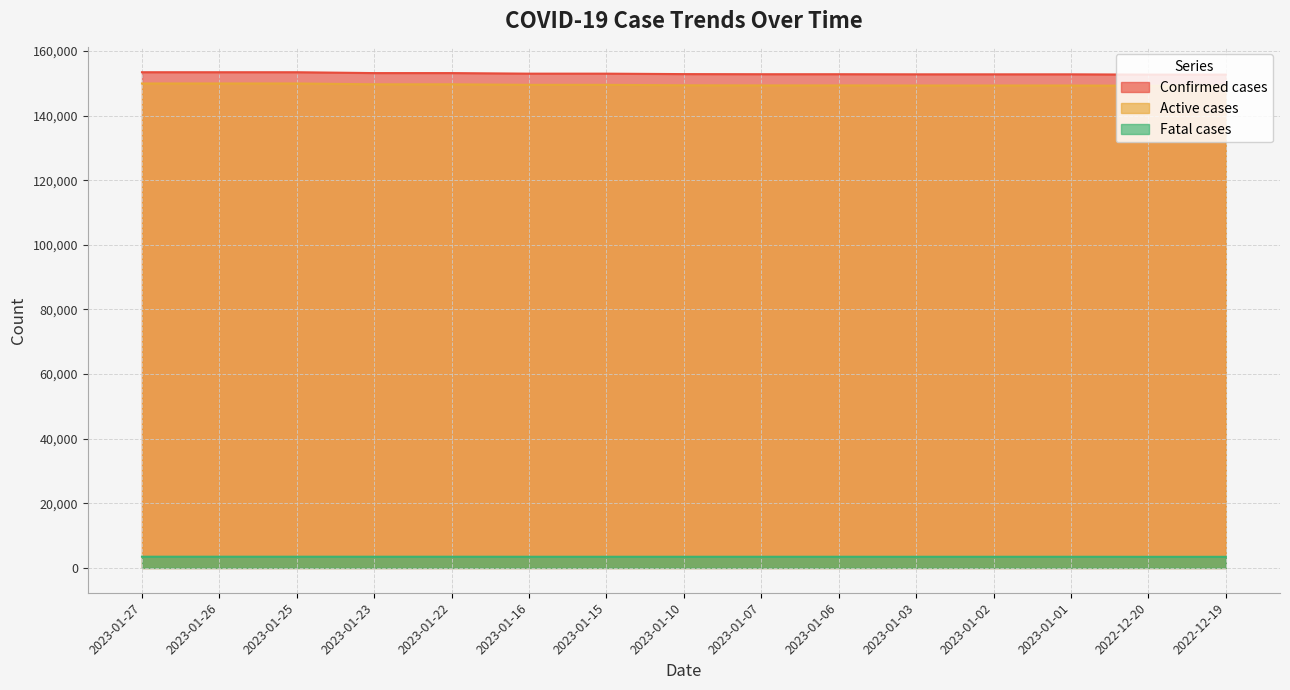

Read the Fatal cases value at 2023-01-03.

3461